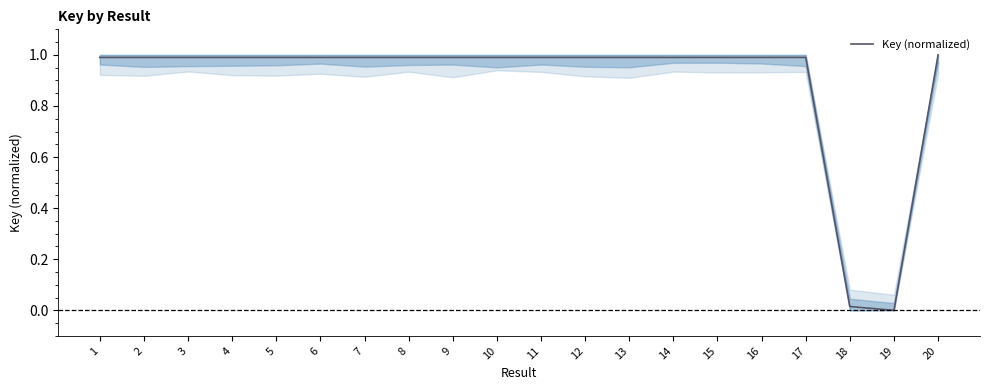

The chart shows a value of 1.0 at 5. True or false?

True